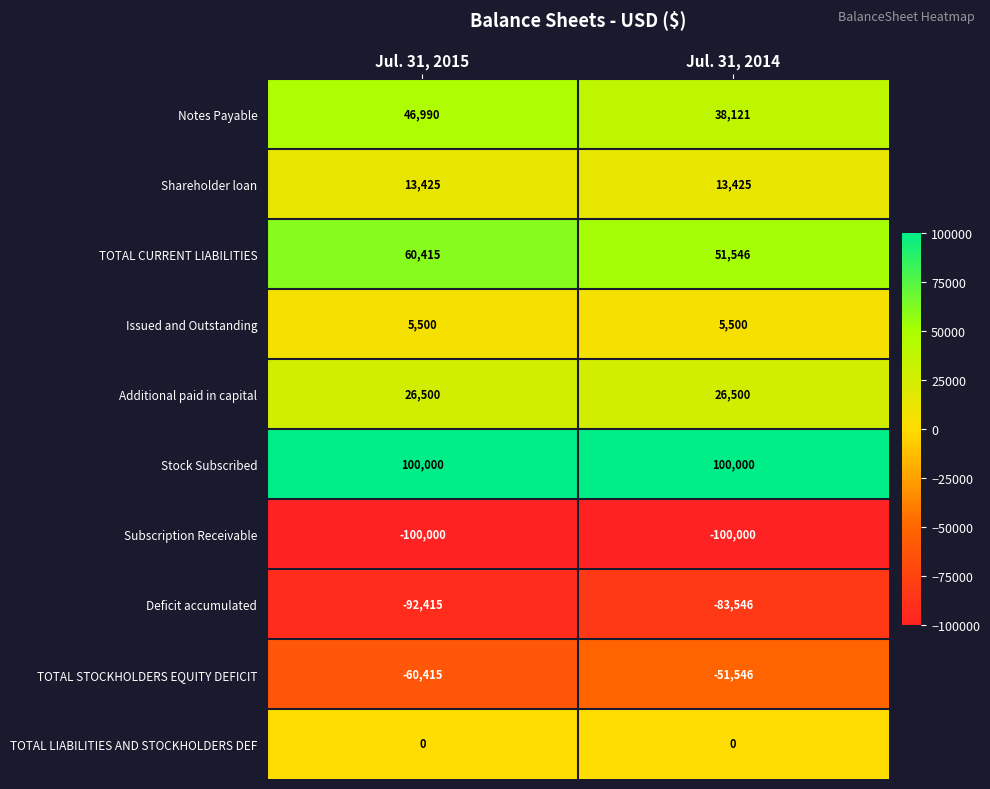

What is the greatest value displayed?

100000